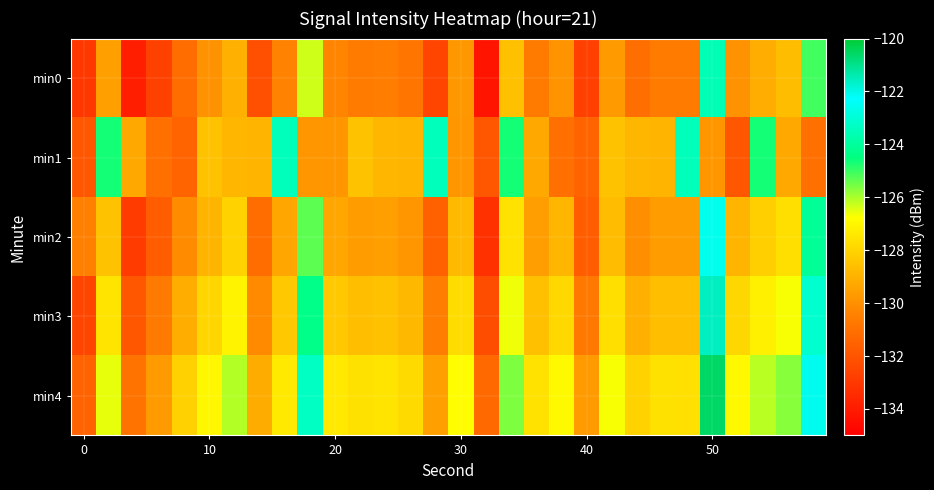

Reading left to right, transcribe all the data shown in this chart.

min0: -133.0	-129.5	-133.9	-132.7	-131.1	-130.0	-129.1	-132.2	-130.4	-126.3	-130.4	-130.6	-130.5	-130.8	-132.6	-129.8	-134.3	-128.6	-130.6	-129.9	-132.7	-129.7	-131.1	-130.6	-130.7	-123.6	-129.9	-129.2	-128.7	-125.1
min1: -131.9	-124.7	-129.3	-131.0	-131.4	-128.5	-128.9	-129.0	-123.5	-129.8	-129.8	-128.5	-128.9	-129.0	-123.5	-129.8	-131.9	-124.7	-129.3	-131.0	-131.4	-128.5	-128.9	-129.0	-123.5	-129.8	-131.9	-124.7	-129.3	-131.0
min2: -130.5	-128.5	-132.9	-131.7	-130.1	-129.0	-128.1	-131.2	-129.4	-125.3	-129.4	-129.6	-129.5	-129.8	-131.6	-128.8	-133.3	-127.6	-129.6	-128.9	-131.7	-128.7	-130.1	-129.6	-129.7	-122.6	-128.9	-128.2	-127.7	-124.1
min3: -132.5	-127.5	-131.9	-130.7	-129.1	-128.0	-127.1	-130.2	-128.4	-124.3	-128.4	-128.6	-128.5	-128.8	-130.6	-127.8	-132.3	-126.6	-128.6	-127.9	-130.7	-127.7	-129.1	-128.6	-128.7	-121.6	-127.9	-127.2	-126.7	-123.1
min4: -131.5	-126.5	-130.9	-129.7	-128.1	-127.0	-126.1	-129.2	-127.4	-123.3	-127.4	-127.6	-127.5	-127.8	-129.6	-126.8	-131.3	-125.6	-127.6	-126.9	-129.7	-126.7	-128.1	-127.6	-127.7	-120.6	-126.9	-126.2	-125.7	-122.1